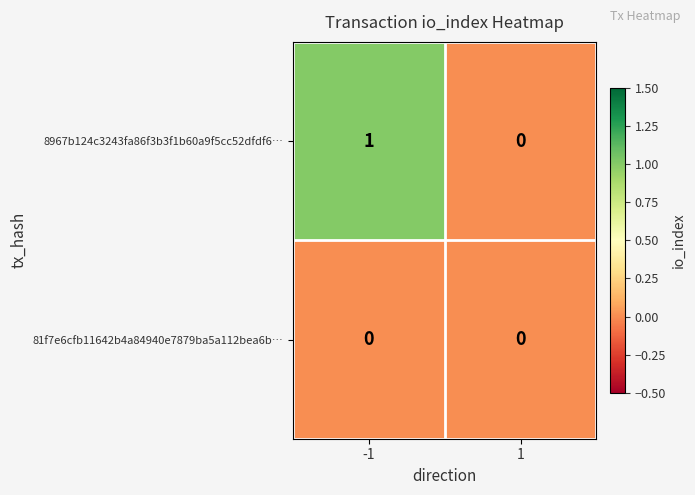

Rank the series by their average value, from highest to lowest.

8967b124c3243fa86f3b3f1b60a9f5cc52dfdf6…, 81f7e6cfb11642b4a84940e7879ba5a112bea6b…